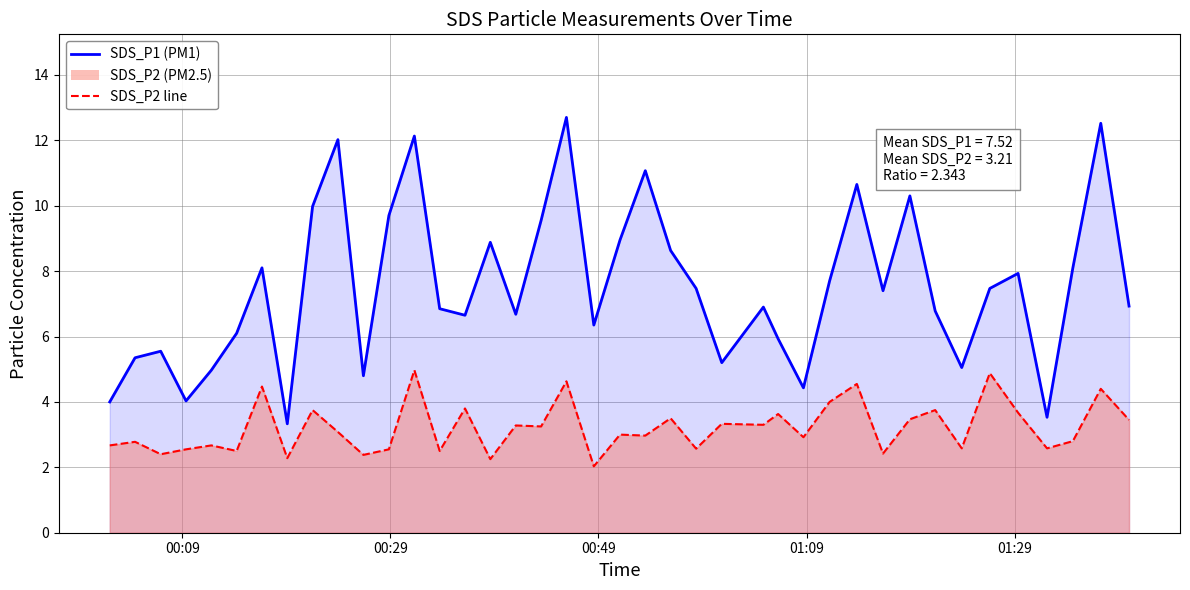

Reading left to right, extract all data points from this chart.

SDS_P1 line: 4.0	5.3	5.5	4.0	5.0	6.1	8.1	3.3	10.0	12.0	4.8	9.7	12.1	6.8	6.7	8.9	6.7	9.6	12.7	6.3	8.9	11.1	8.6	7.5	5.2	6.9	5.9	4.4	7.7	10.7	7.4	10.3	6.8	5.0	7.5	7.9	3.5	8.1	12.5	6.9
SDS_P2 line: 2.7	2.8	2.4	2.5	2.7	2.5	4.5	2.3	3.8	3.1	2.4	2.5	5.0	2.5	3.8	2.2	3.3	3.2	4.6	2.0	3.0	3.0	3.5	2.6	3.3	3.3	3.6	2.9	4.0	4.5	2.4	3.5	3.8	2.6	4.9	3.7	2.6	2.8	4.4	3.5